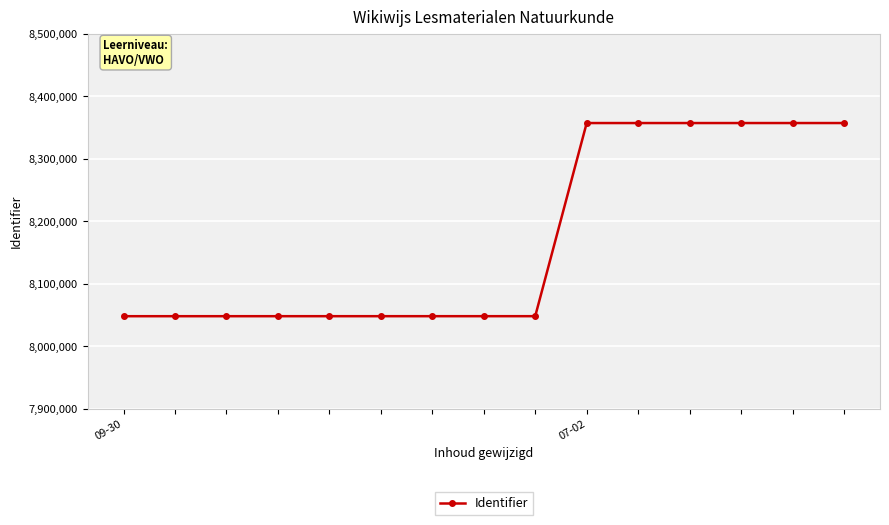

How many lines are shown in the chart?

1